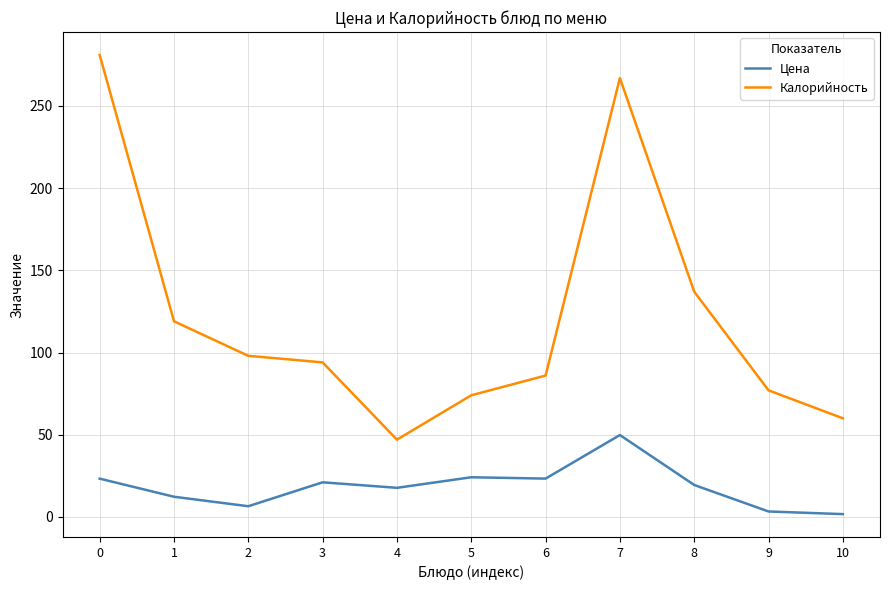

Rank the series at 3 from lowest to highest value.

Цена, Калорийность